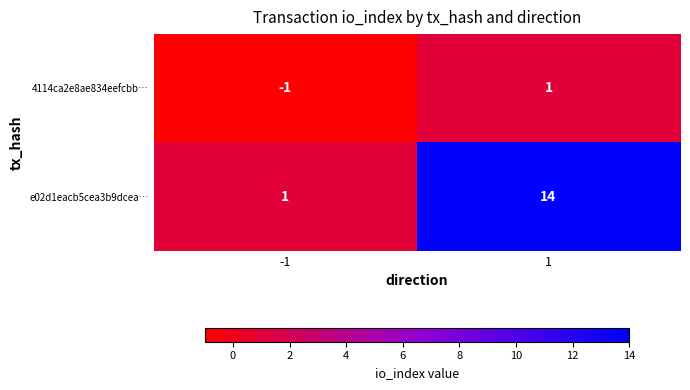

Between -1 and 1, which series saw the biggest shift?

e02d1eacb5cea3b9dcea…